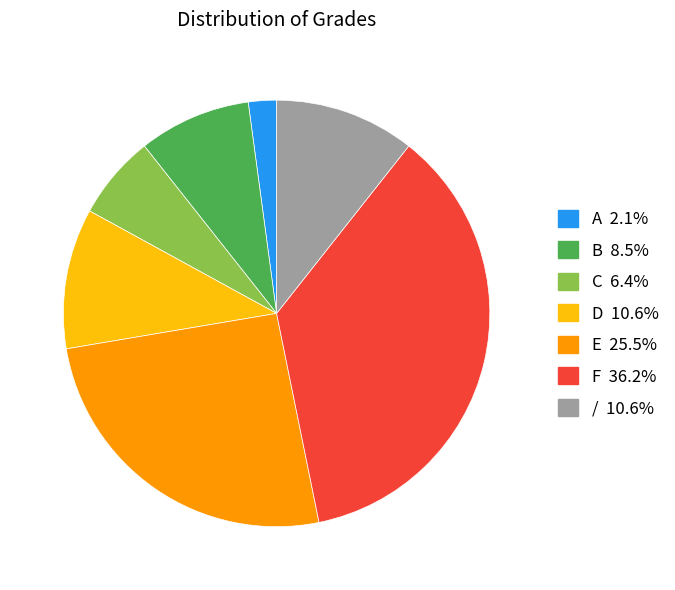

Does / account for over 50% of the chart?

No